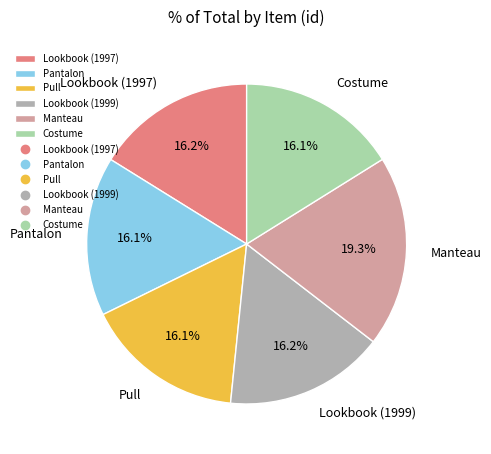

Combined, do Costume and Manteau account for over 50%?

No